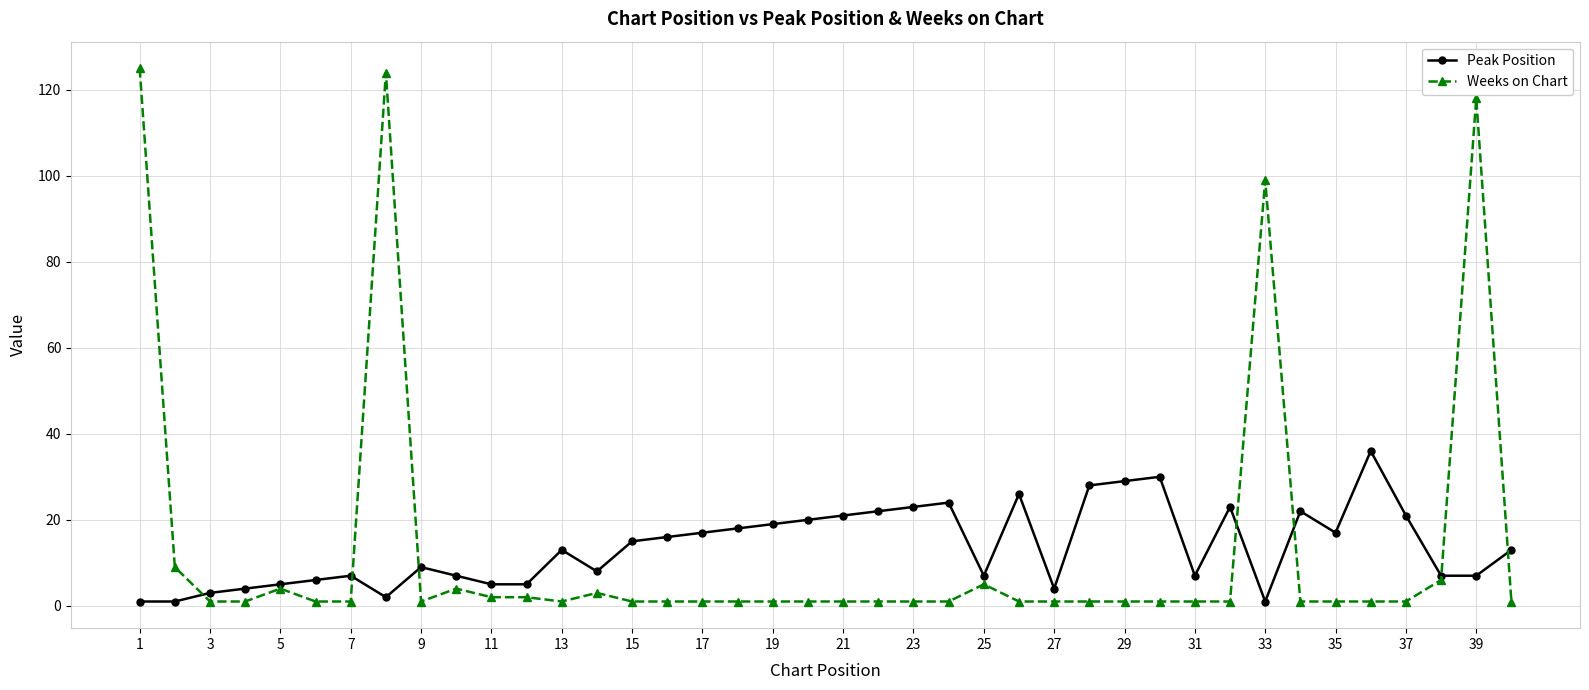

Rank the series by their maximum value, from lowest to highest.

Peak Position, Weeks on Chart